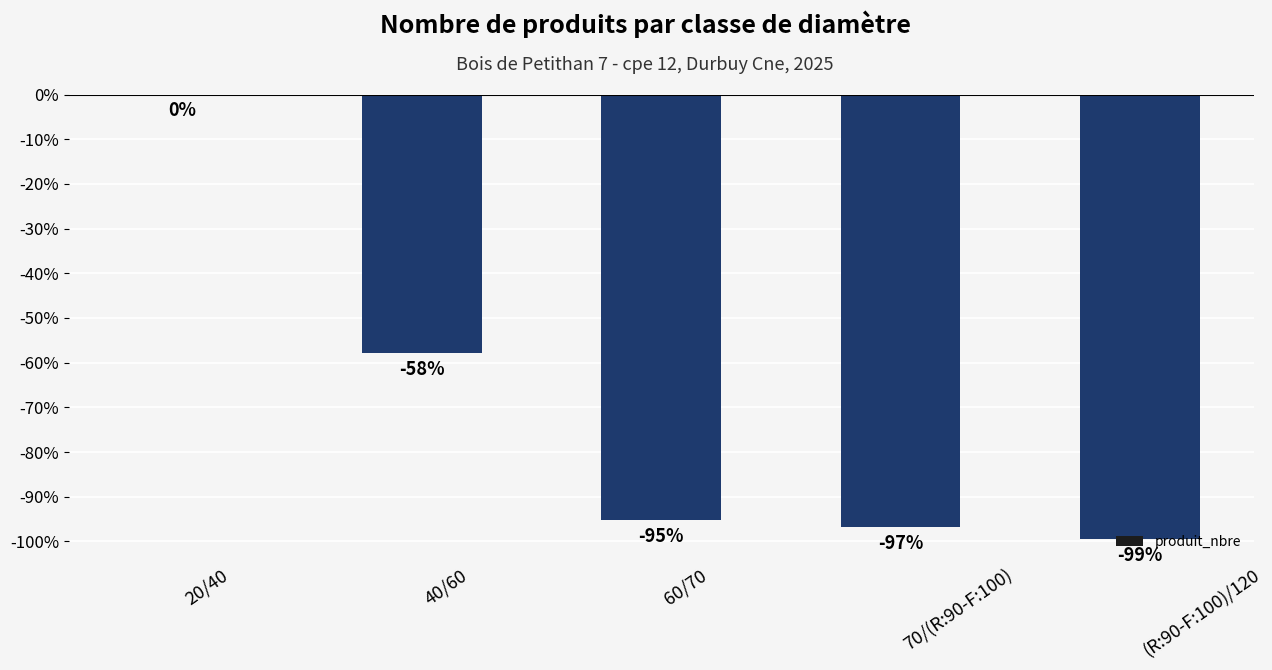

At which label does the data first exceed -95?

20/40